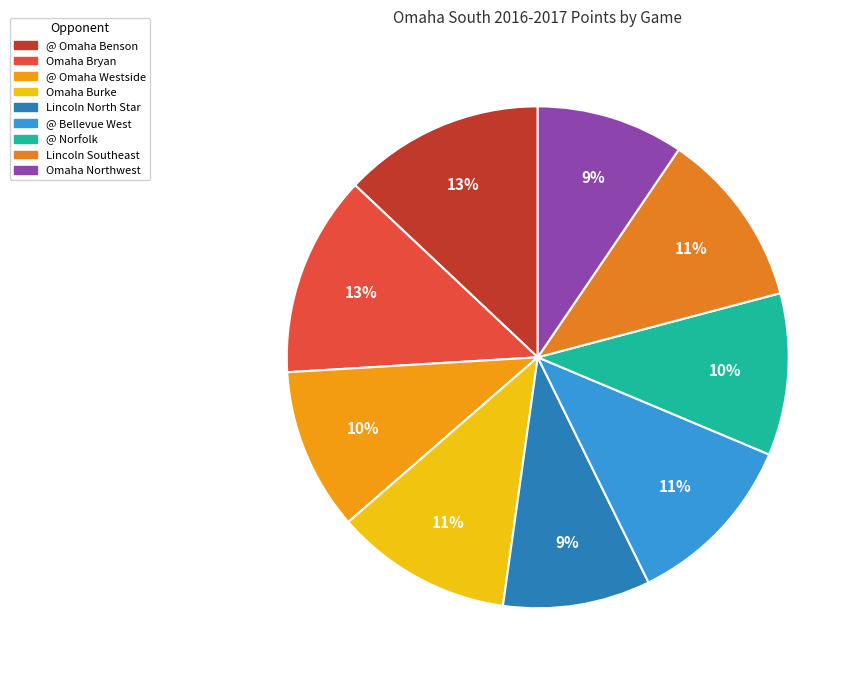

Between @ Norfolk and Omaha Burke, which is larger?

Omaha Burke